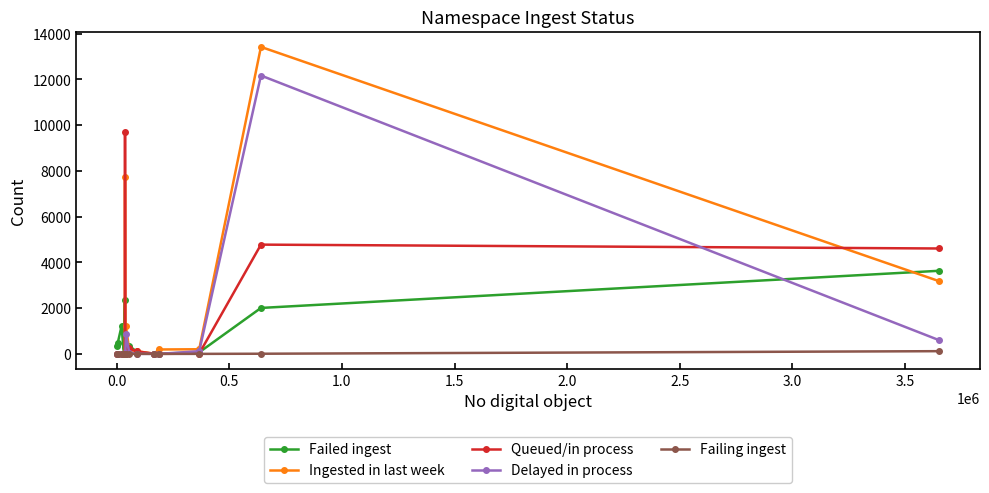

Rank the series by their maximum value, from highest to lowest.

Ingested in last week, Delayed in process, Queued/in process, Failed ingest, Failing ingest